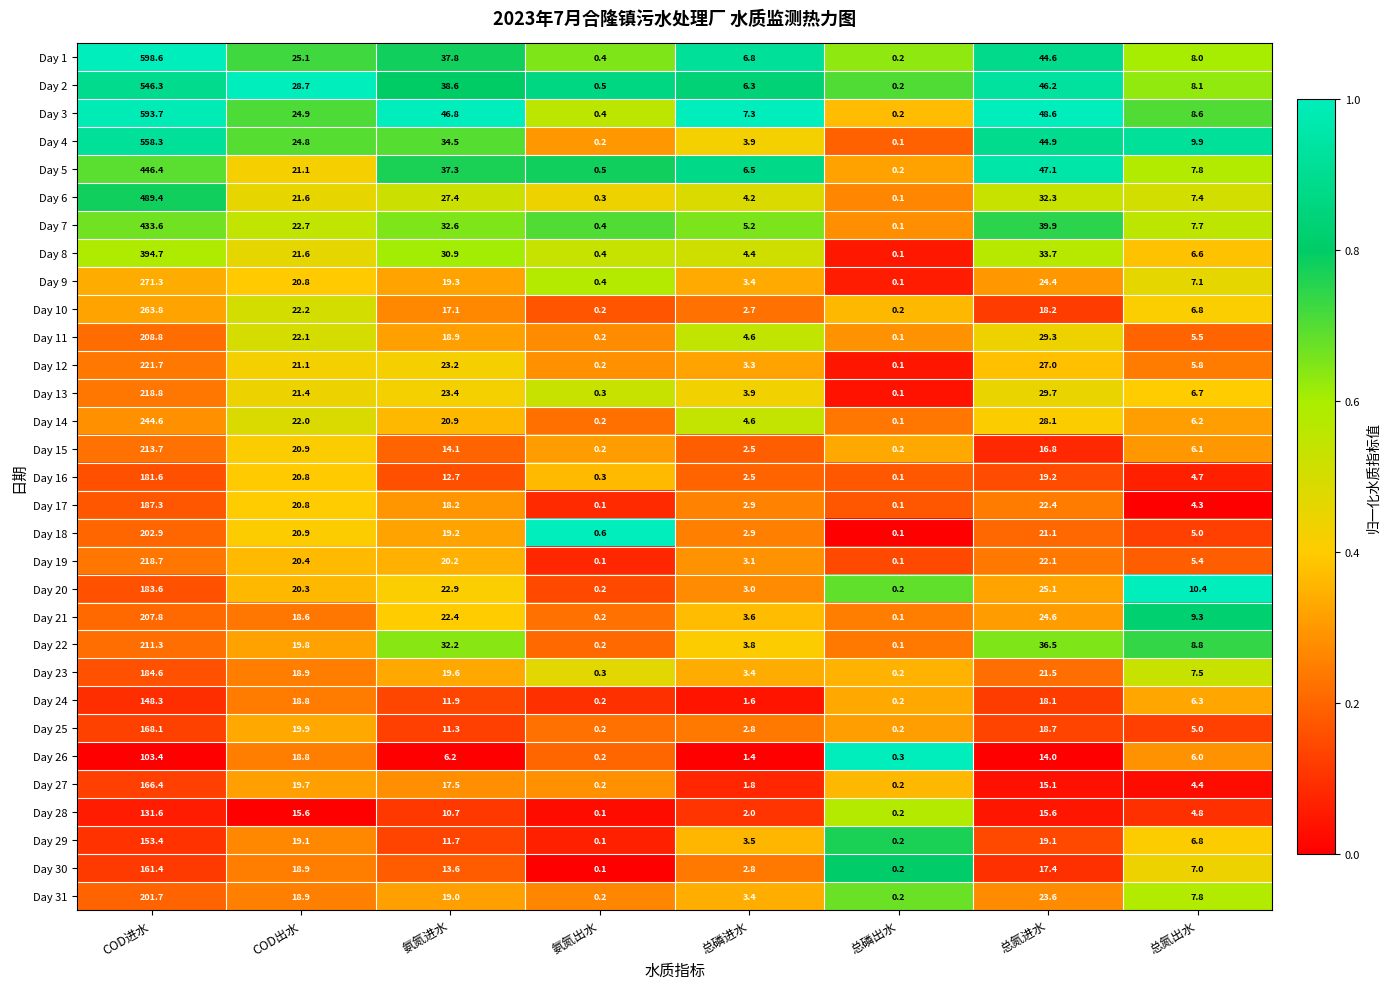

List the series in order of their peak value, lowest first.

Day 26, Day 28, Day 24, Day 29, Day 30, Day 27, Day 25, Day 16, Day 20, Day 23, Day 17, Day 31, Day 18, Day 21, Day 11, Day 22, Day 15, Day 19, Day 13, Day 12, Day 14, Day 10, Day 9, Day 8, Day 7, Day 5, Day 6, Day 2, Day 4, Day 3, Day 1